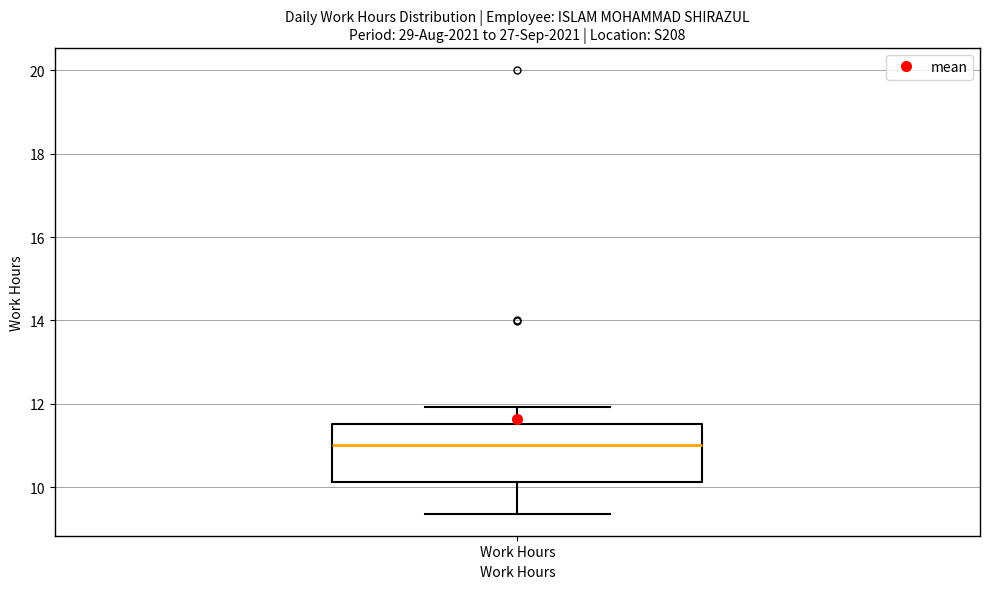

Transcribe this box plot: give where the median line is, the range the box spans, and where the two whiskers end, as read against the y-axis. The values are not printed on the chart, so give them approximately, as read against the axis.

median 11.0, box 10.2 to 11.6, whiskers 9.4 to 12.0